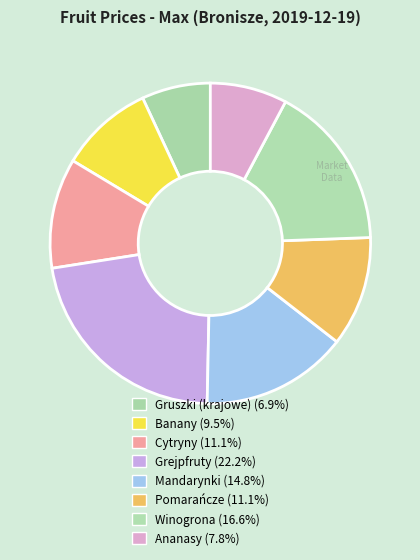

To the nearest percent, what is the difference between the largest and smallest slice percentages?

15%